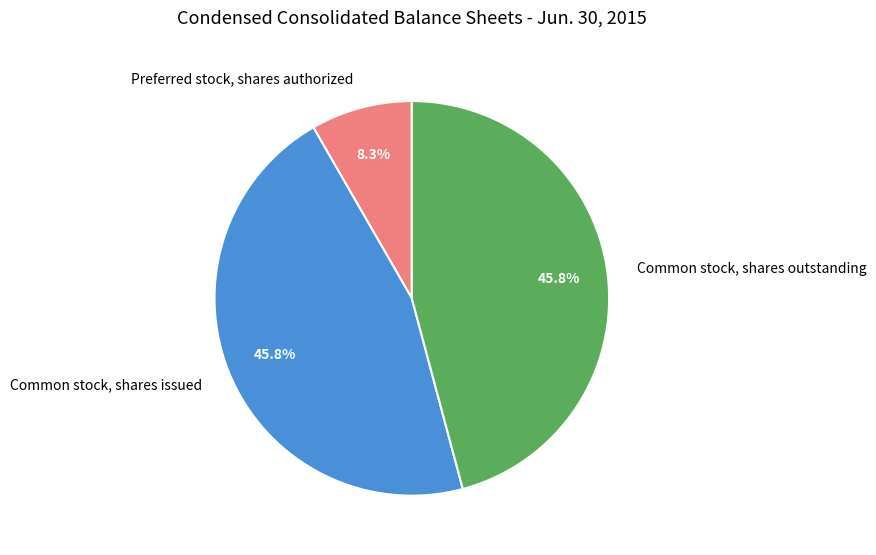

Combined, do Common stock, shares issued and Common stock, shares outstanding account for over 50%?

Yes